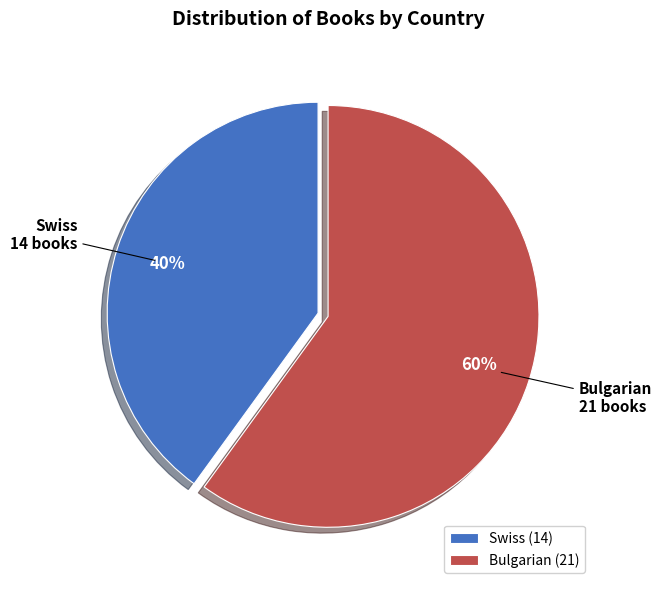

The Swiss slice represents 54% of the pie. True or false?

False